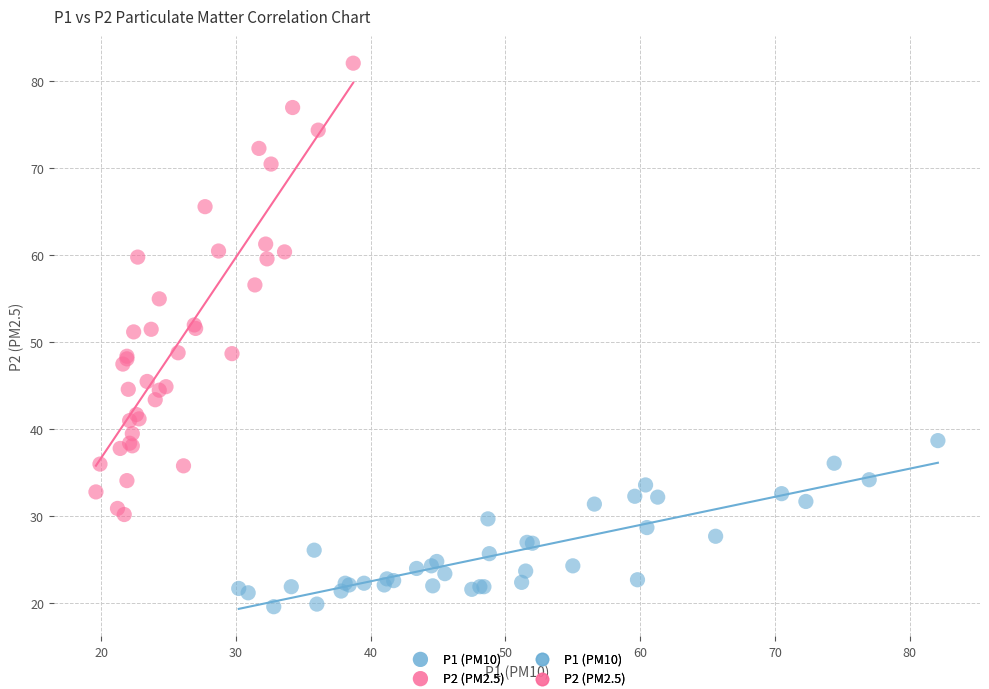

Which series has the widest spread of Y values?

P2 (PM2.5)